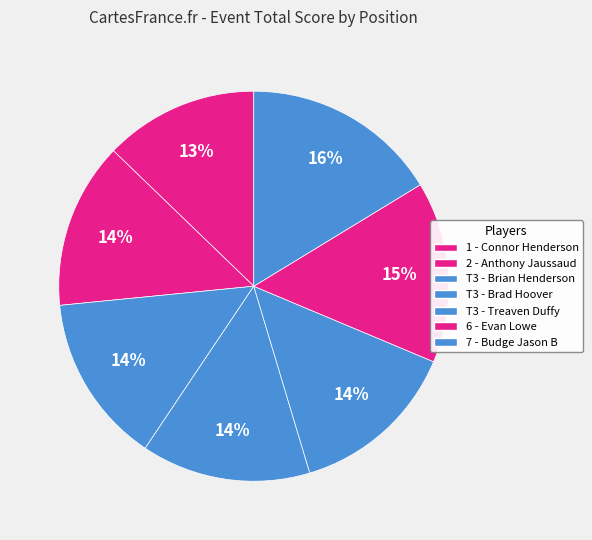

True or false: T3 - Brad Hoover accounts for 14% of the total.

True